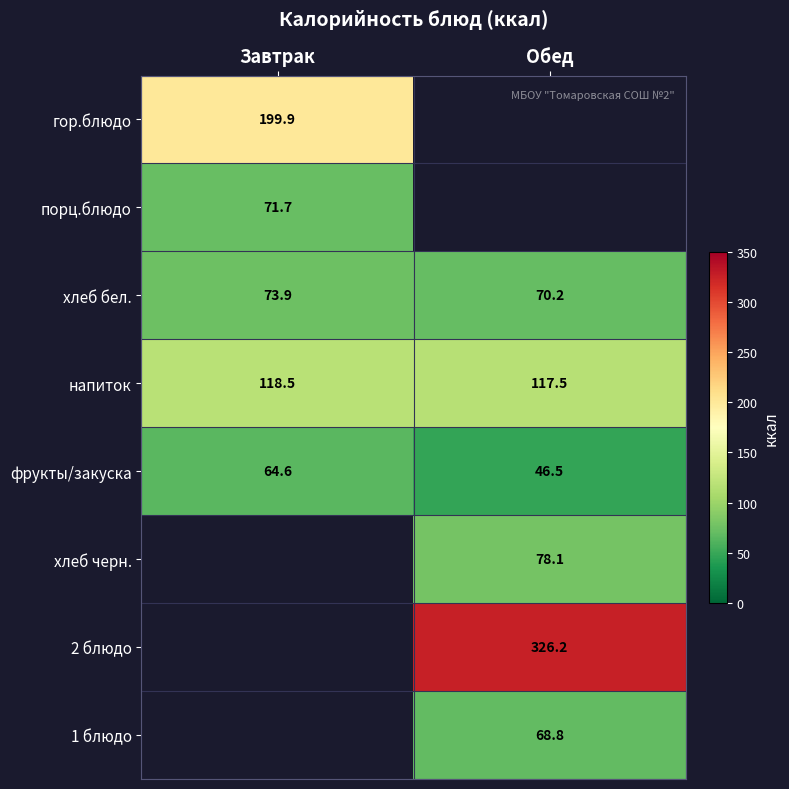

What is the total value across all series at Обед?

707.3